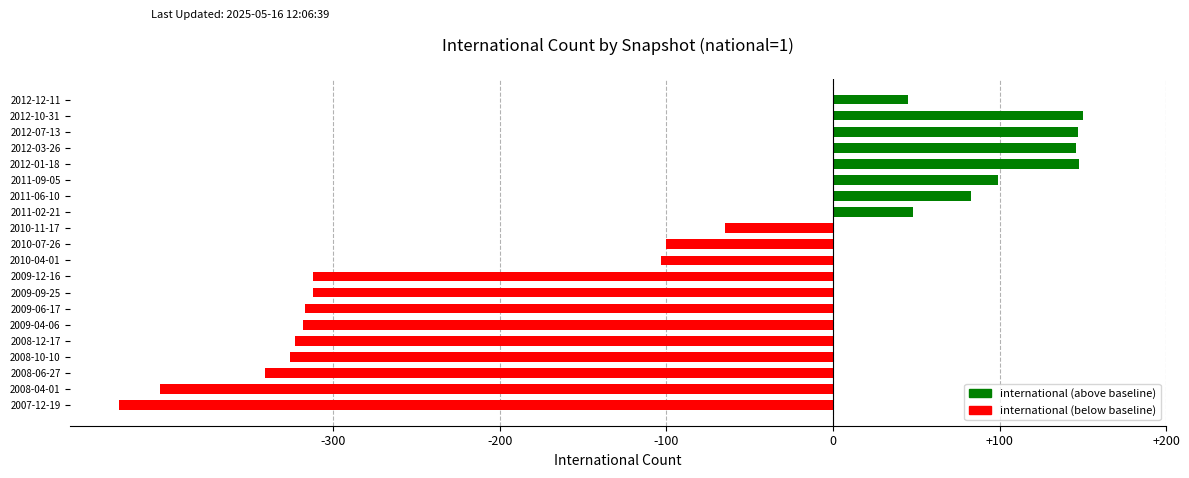

How many data points does each series have?

20